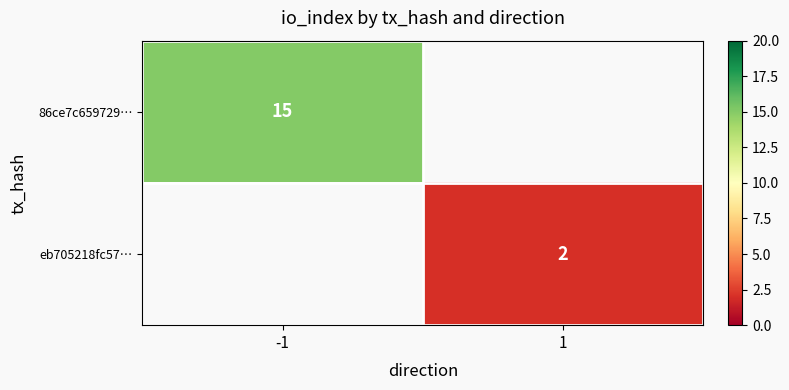

Is it true that eb705218fc57… equals 1.0 at 1?

False